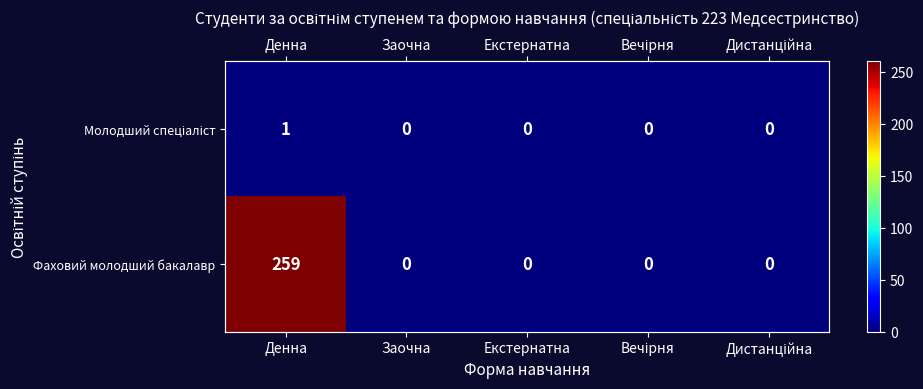

Which has a higher value, Заочна or Вечірня?

Заочна